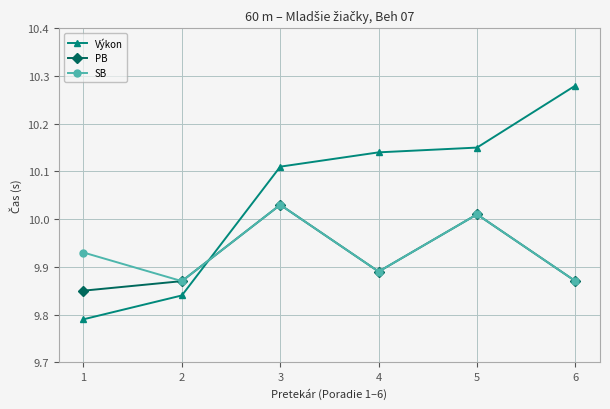

Is the value of Výkon at 2 greater than the value of SB at 4?

No